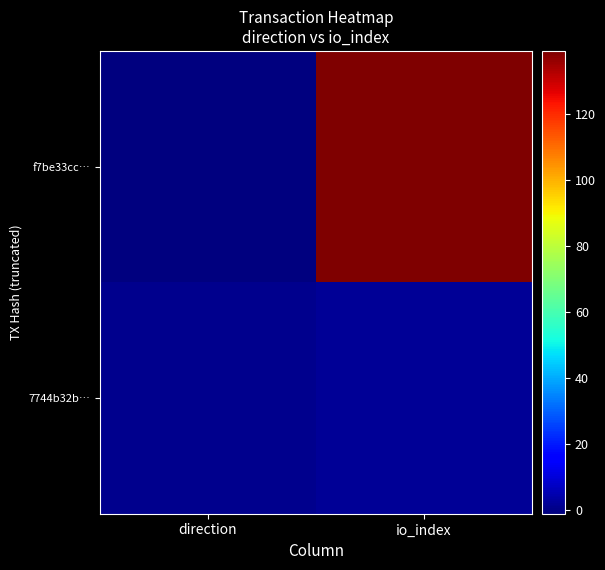

Which has a higher value, io_index or direction?

io_index